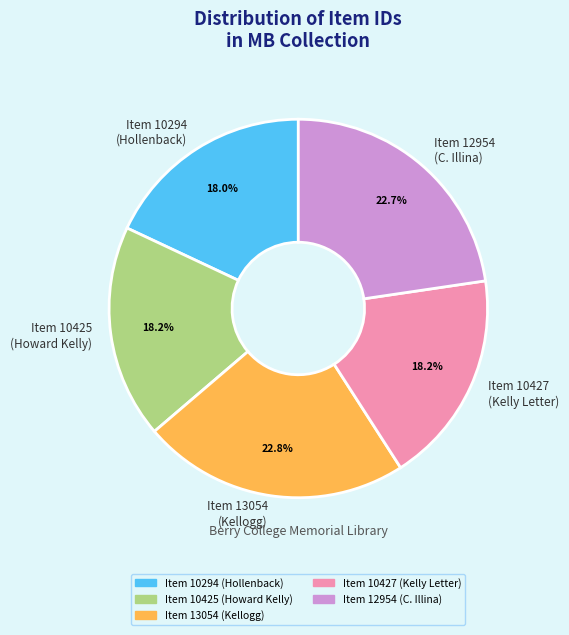

Is there a majority slice in this chart?

No